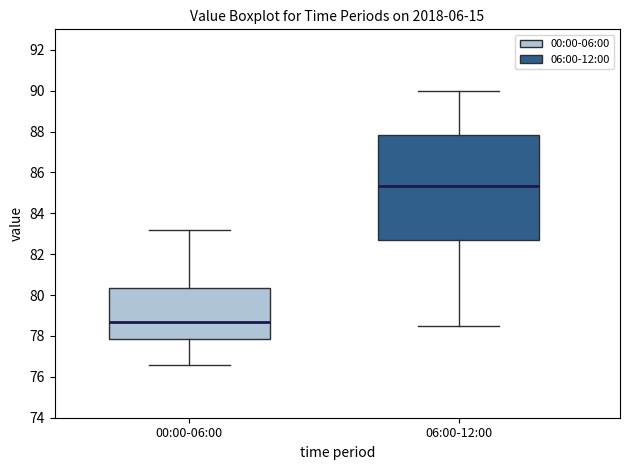

Reading left to right, transcribe this box plot: for each box, give where its median line is, the range the box spans, and where its two whiskers end, as read against the y-axis. The values are not printed on the chart, so give them approximately, as read against the axis.

00:00-06:00: median 78.6, box 77.8 to 80.4, whiskers 76.6 to 83.2
06:00-12:00: median 85.4, box 82.8 to 87.8, whiskers 78.6 to 90.0